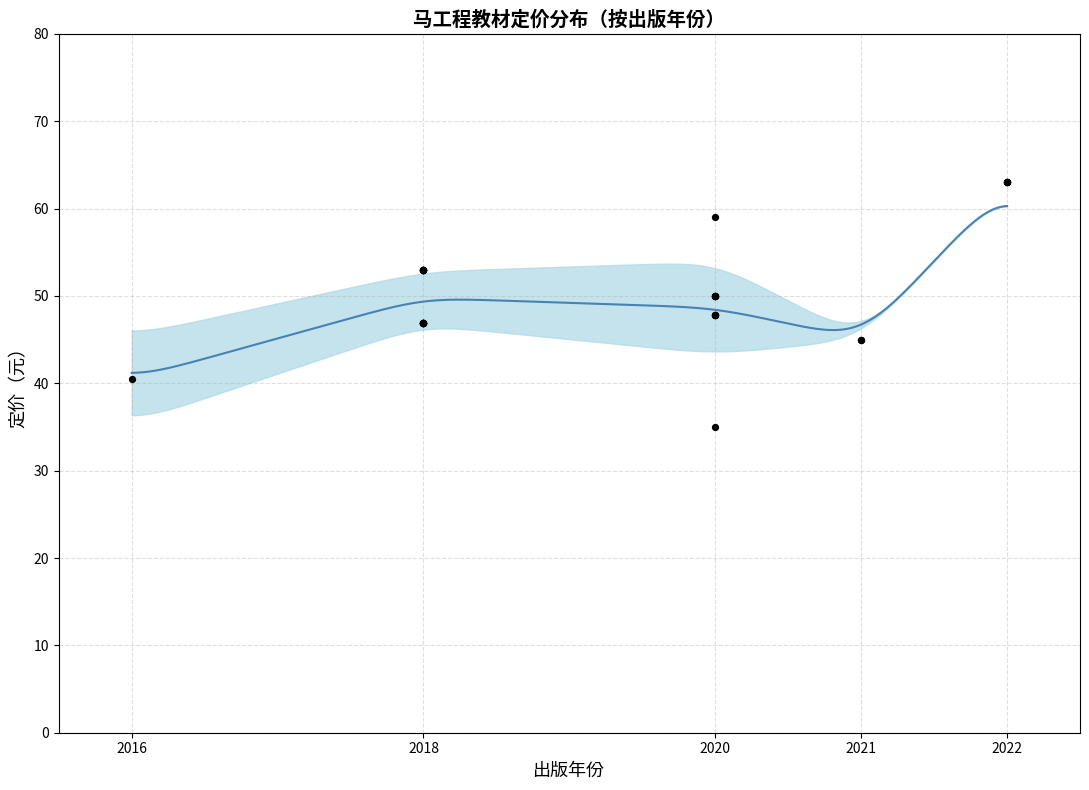

Between 2020 and 2020, which is larger?

2020